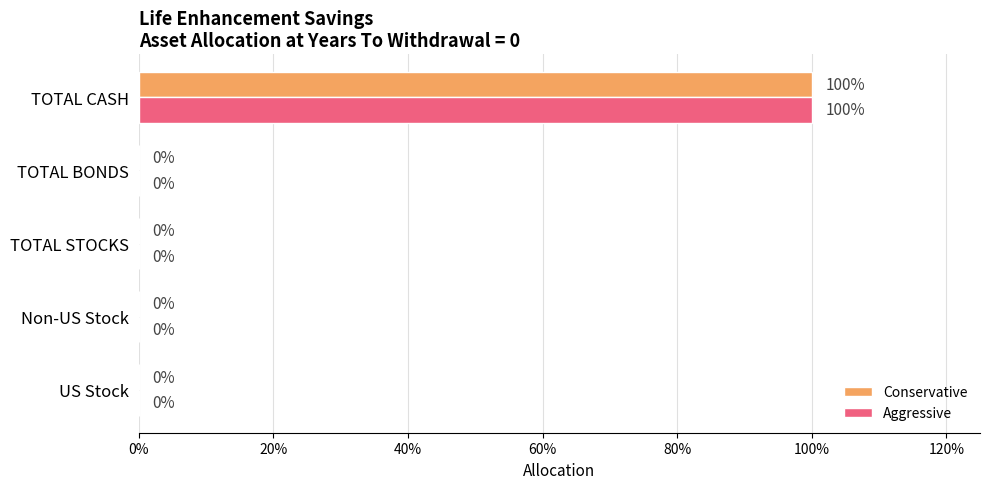

At how many categories does at least one series exceed 0?

1